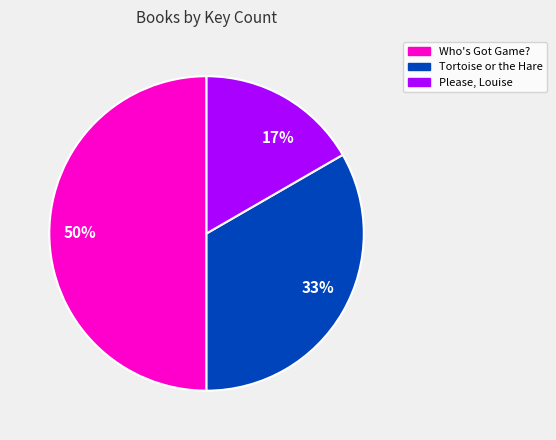

How many slices are in this pie chart?

3